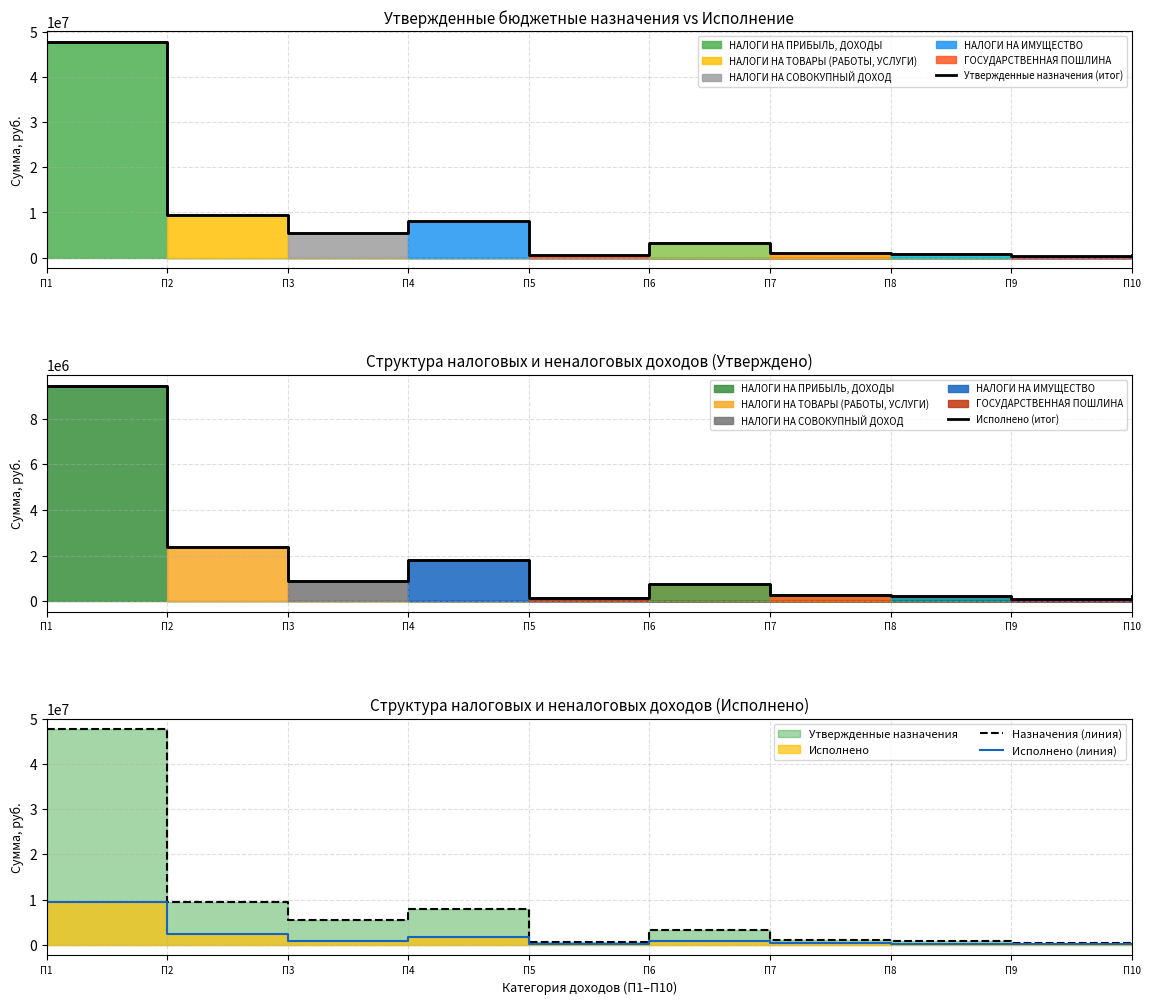

True or false: Назначения (линия) and Исполнено (линия) cross at least once.

False